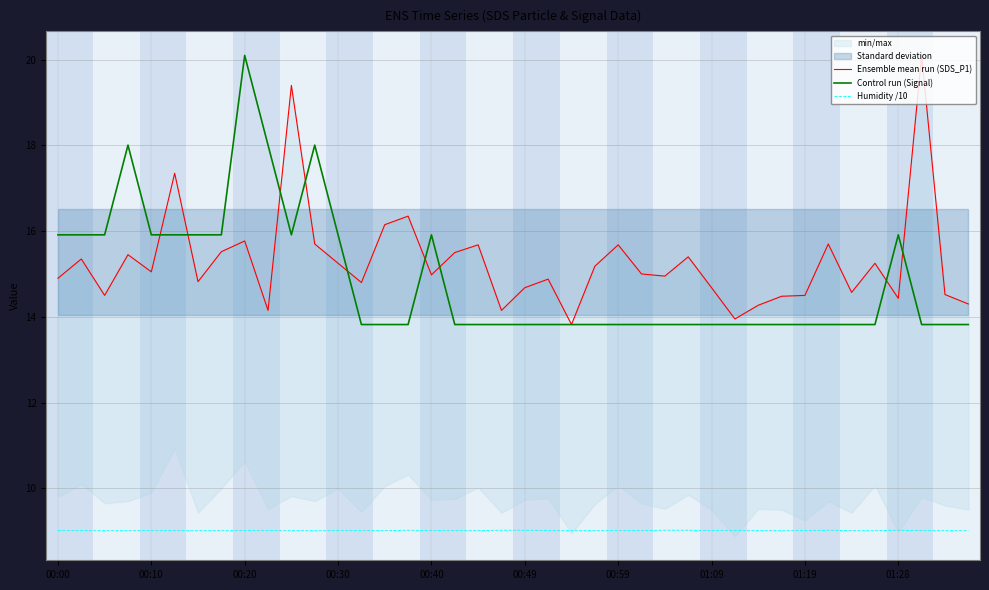

True or false: Humidity /10 and Control run (Signal) intersect in this chart.

False